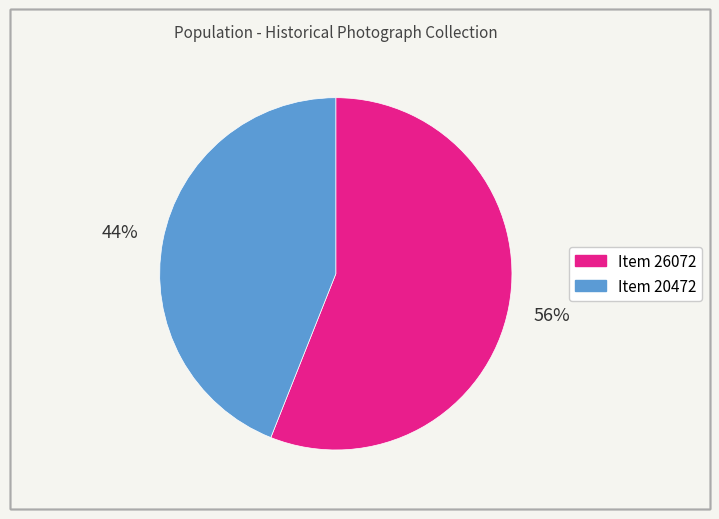

To the nearest percent, what is the difference between the largest and smallest slice percentages?

12%